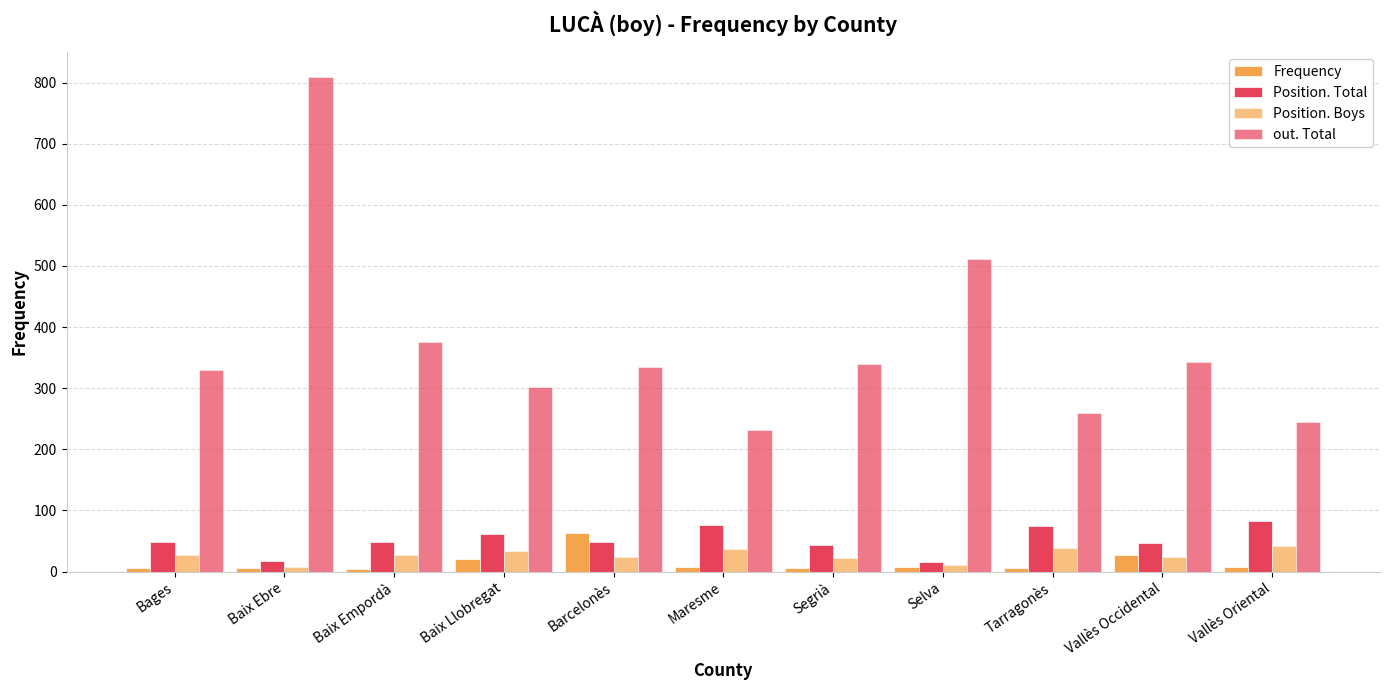

Which category has the highest value in the Position. Boys series?

Vallès Oriental